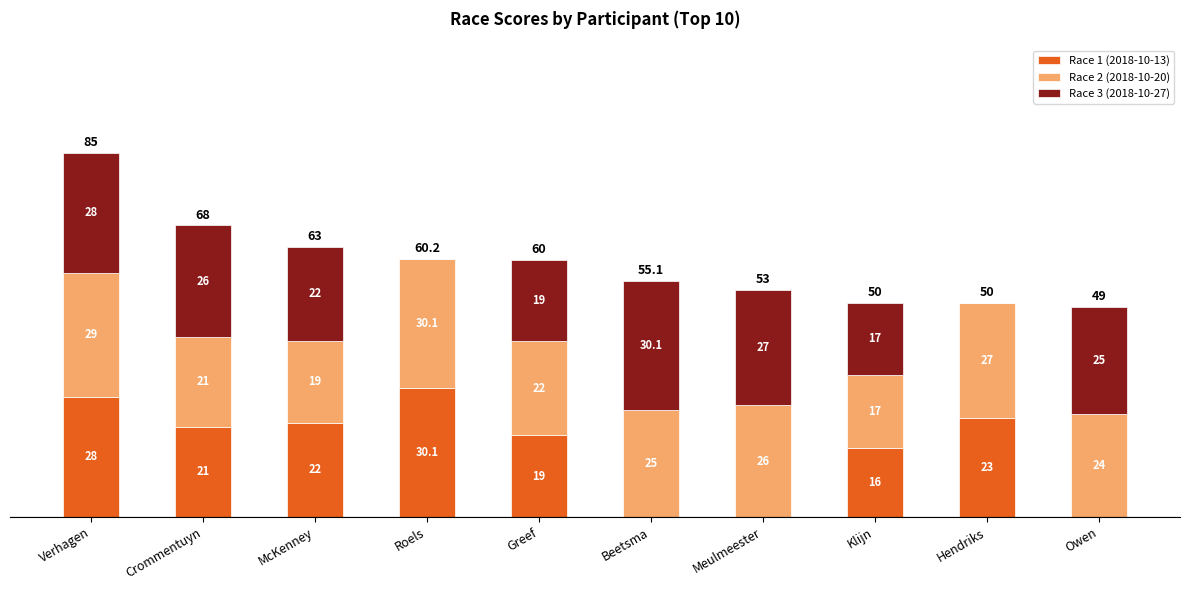

At which category is the sum across all series the highest?

Verhagen